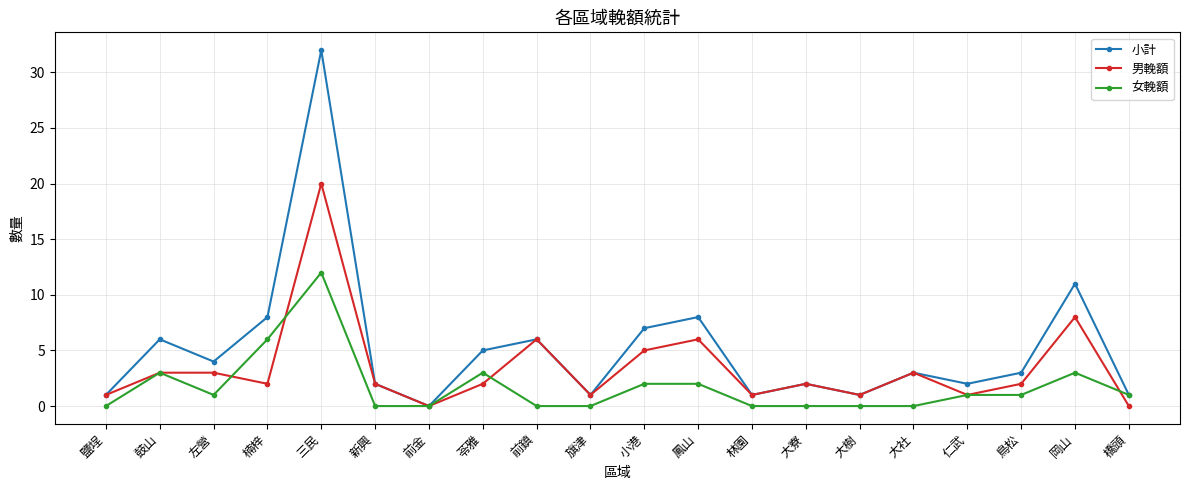

What is the difference between the highest and lowest values at 仁武?

1